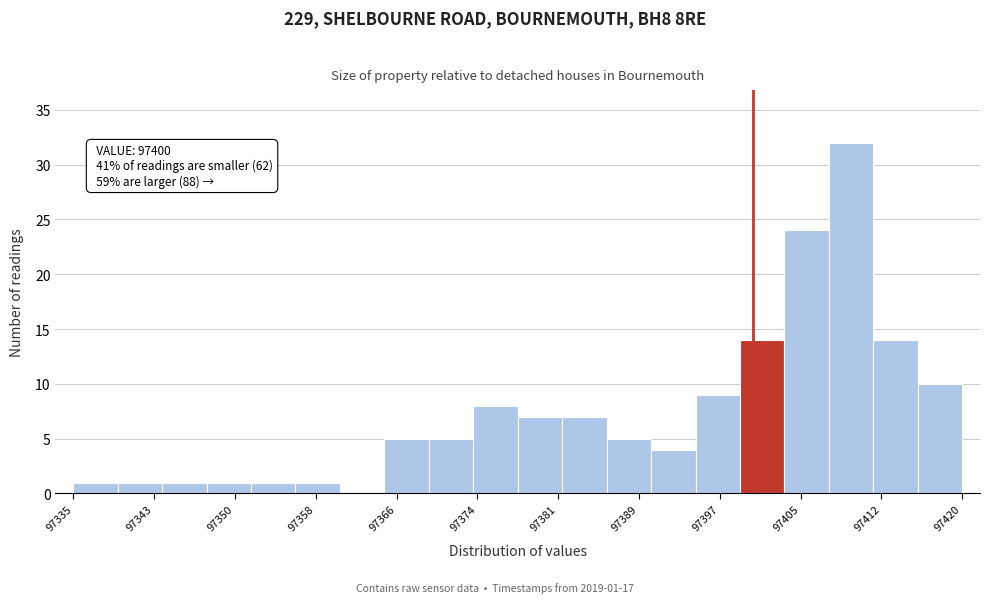

Which range on the x-axis has the tallest bar?

97407 to 97412